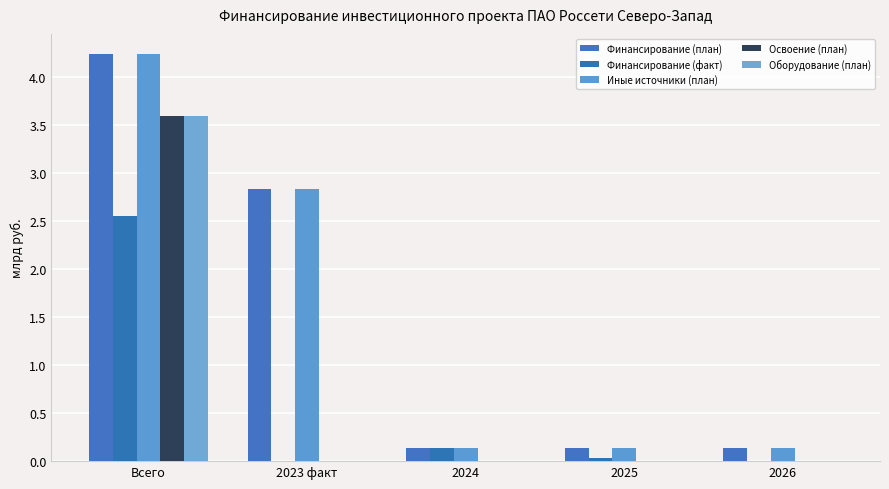

Are the bars horizontal?

No